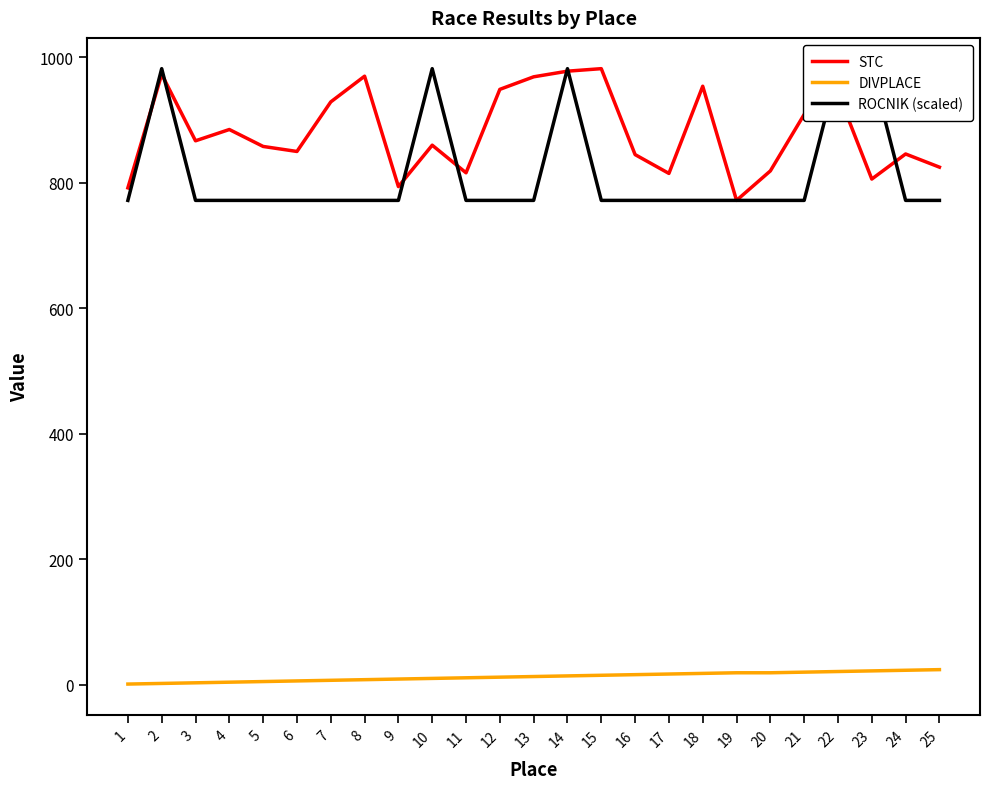

At which category is the sum across all series the highest?

15